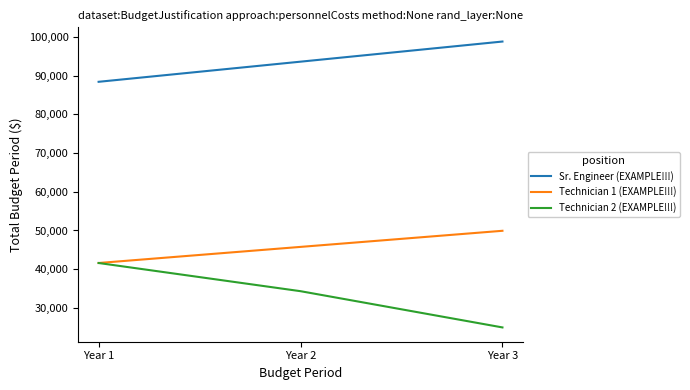

What is the minimum value shown in the chart?

24960